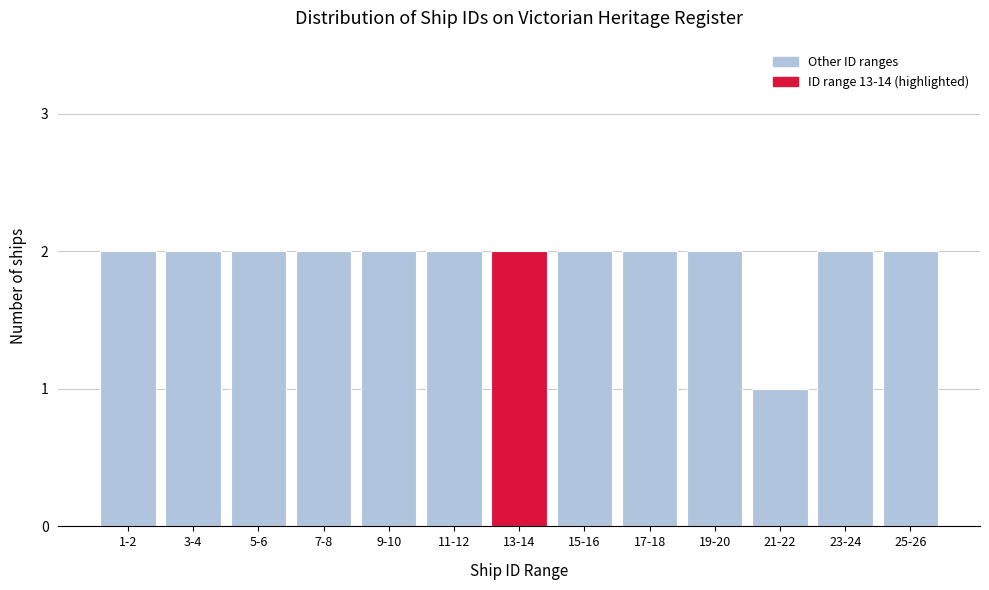

Reading right to left, transcribe all the data shown in this chart.

25-26=2	23-24=2	21-22=1	19-20=2	17-18=2	15-16=2	13-14=2	11-12=2	9-10=2	7-8=2	5-6=2	3-4=2	1-2=2